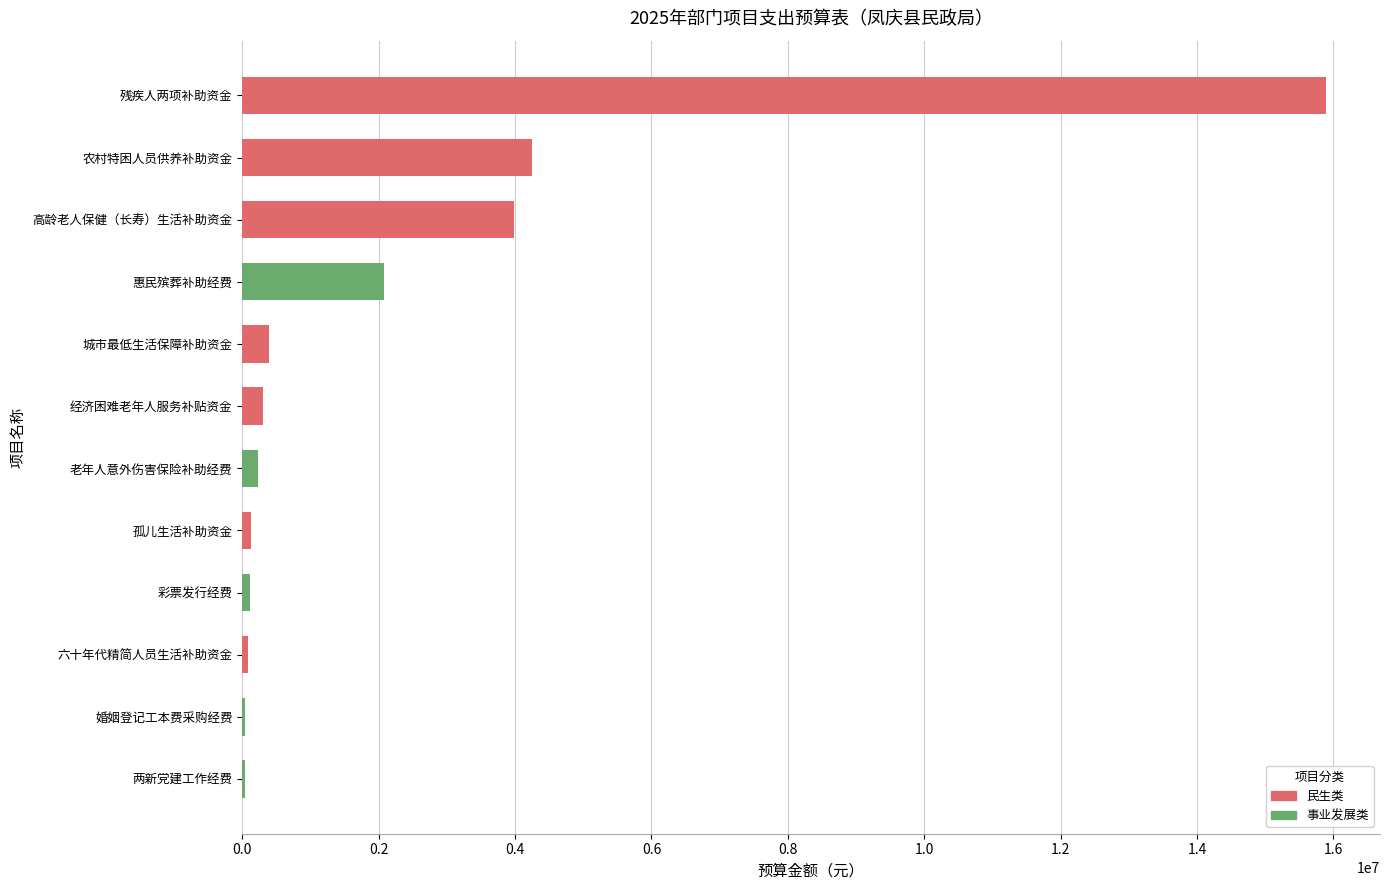

What is the value of the 5th bar from the left?

120960.0